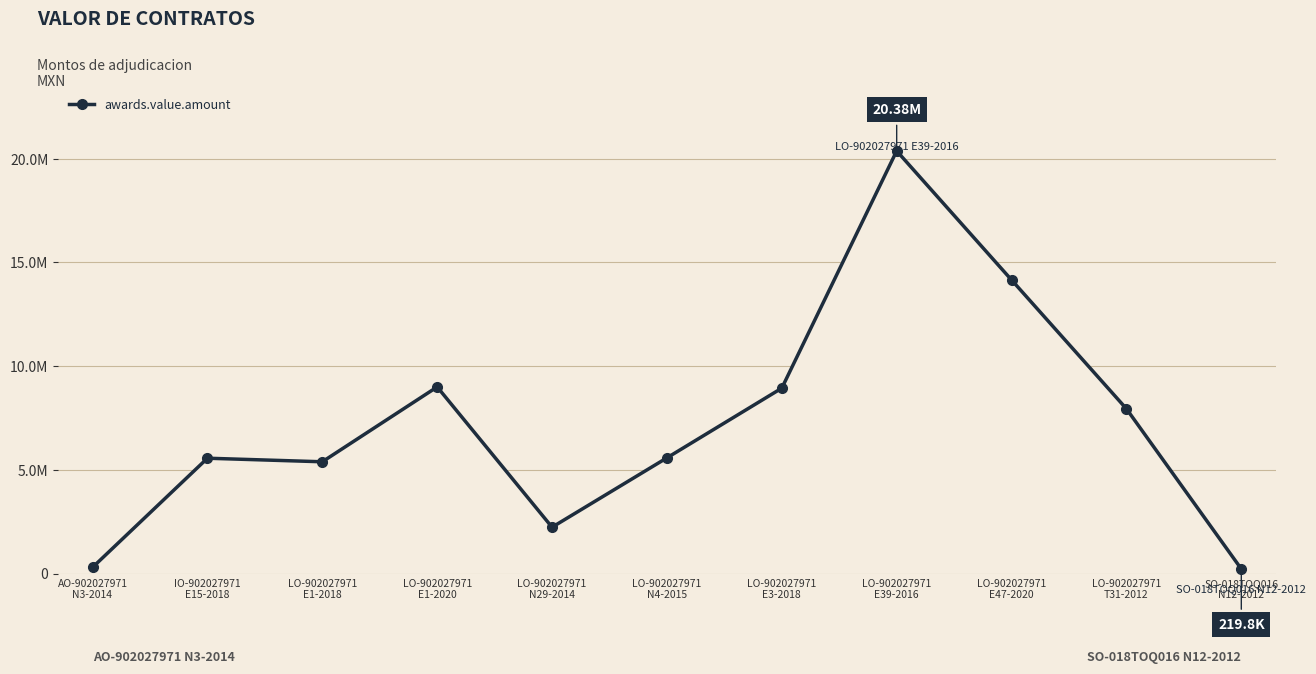

Where is the first local minimum?

LO-902027971
E1-2018